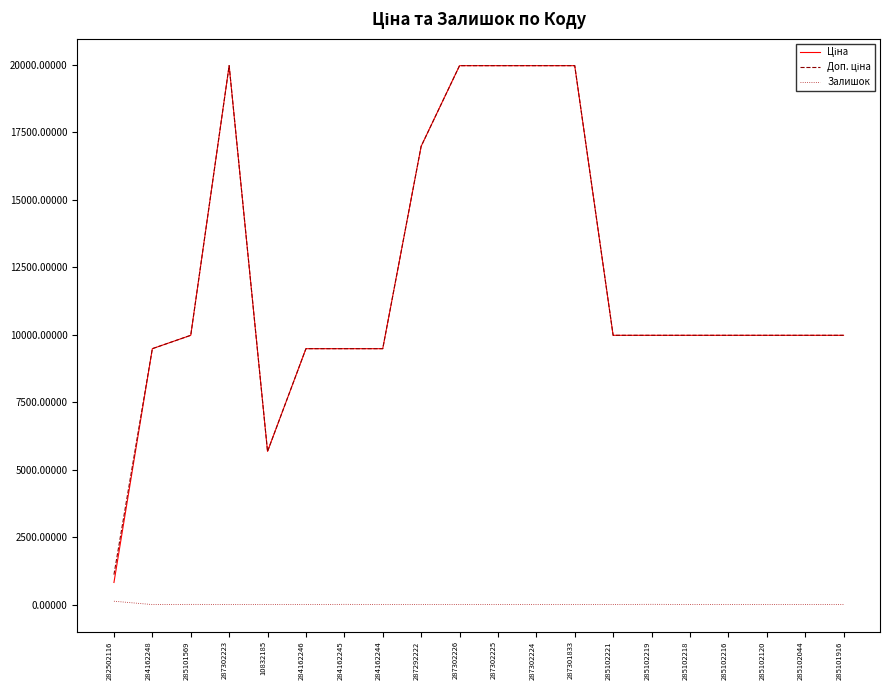

What is the spread (max minus min) of values at 285102216?

9975.0